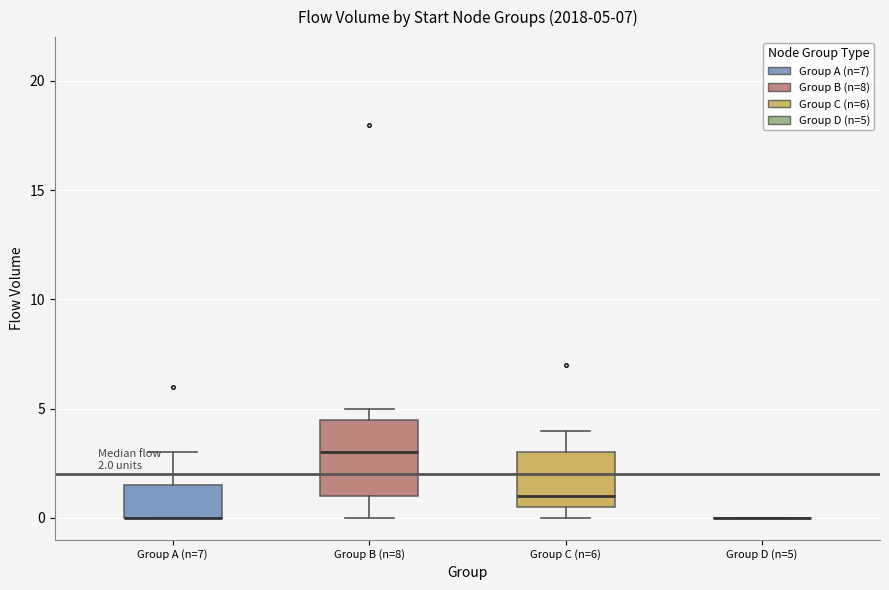

Comparing the boxes themselves (not the whiskers), which one is the tallest?

Group B (n=8)